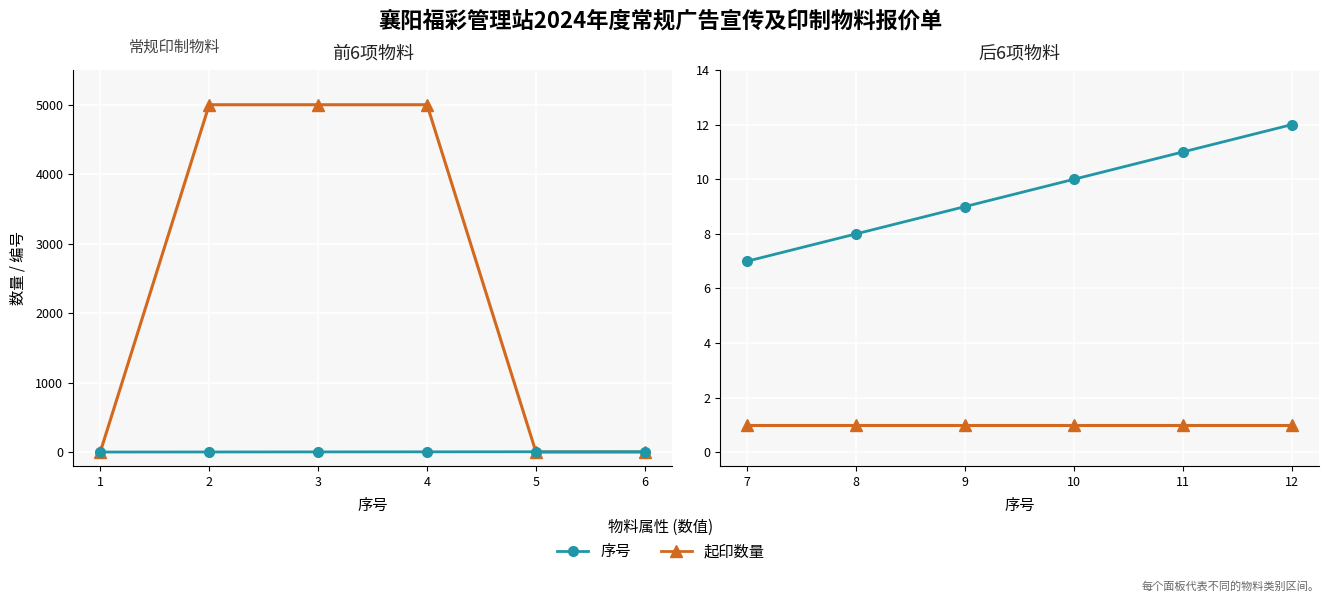

True or false: 序号 has more than 2 interior local peaks.

False